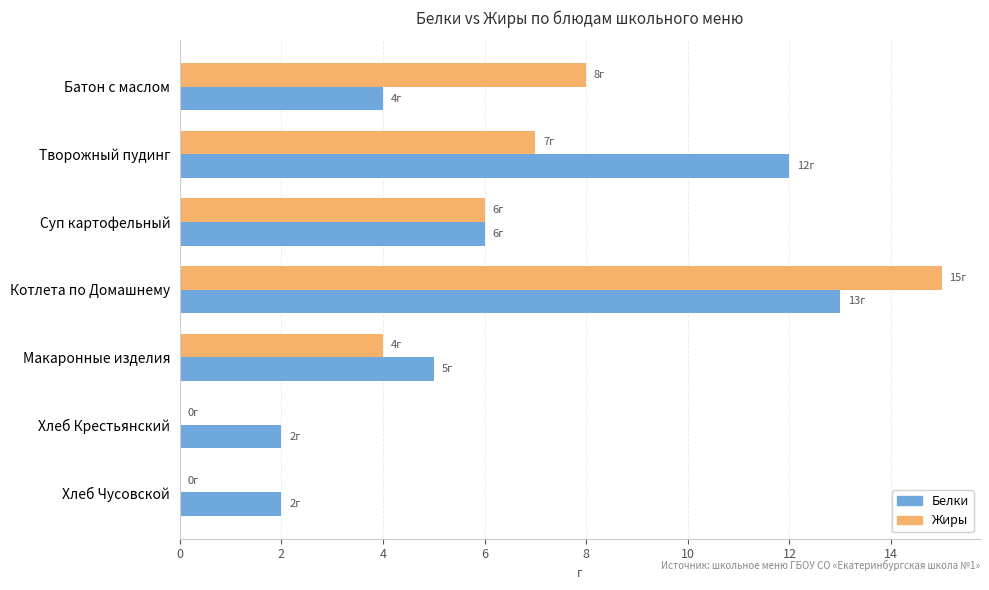

Is the value of Белки at Хлеб Чусовской greater than the value of Жиры at Батон с маслом?

No